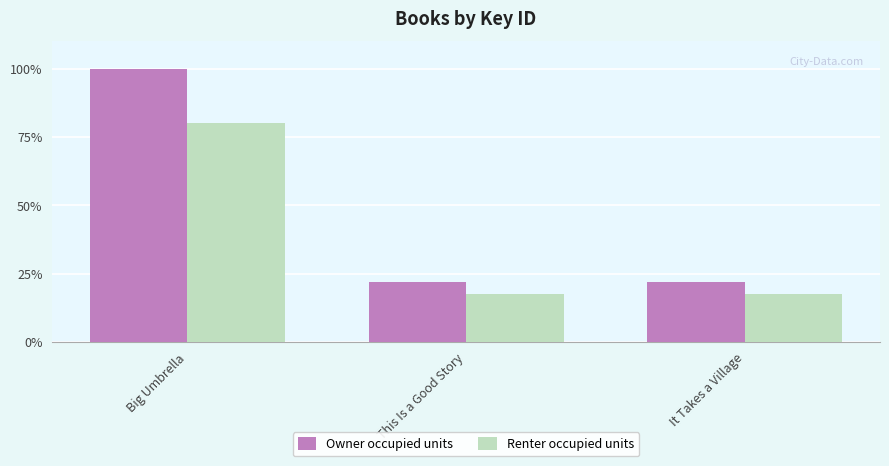

Is it true that Renter occupied units equals 17.6 at It Takes a Village?

True